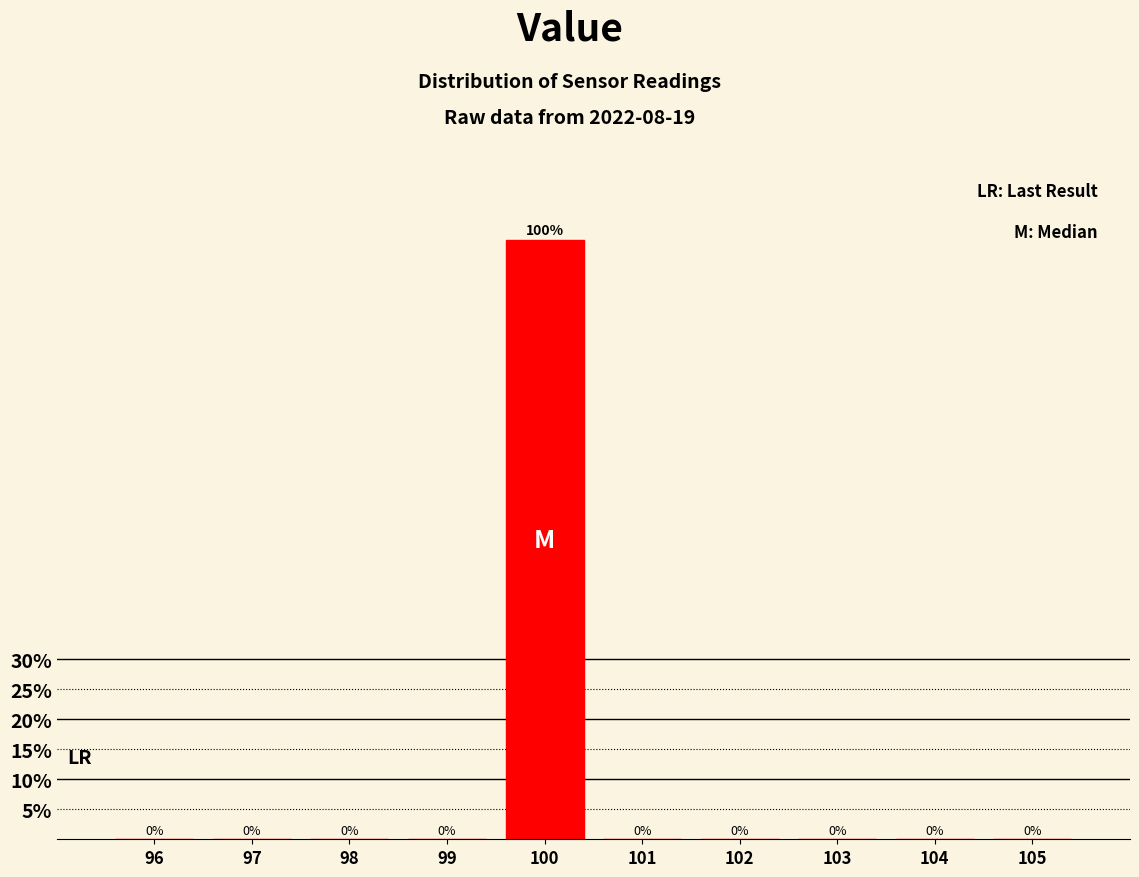

Over which range of the x-axis is the bar tallest?

99.5 to 100.5